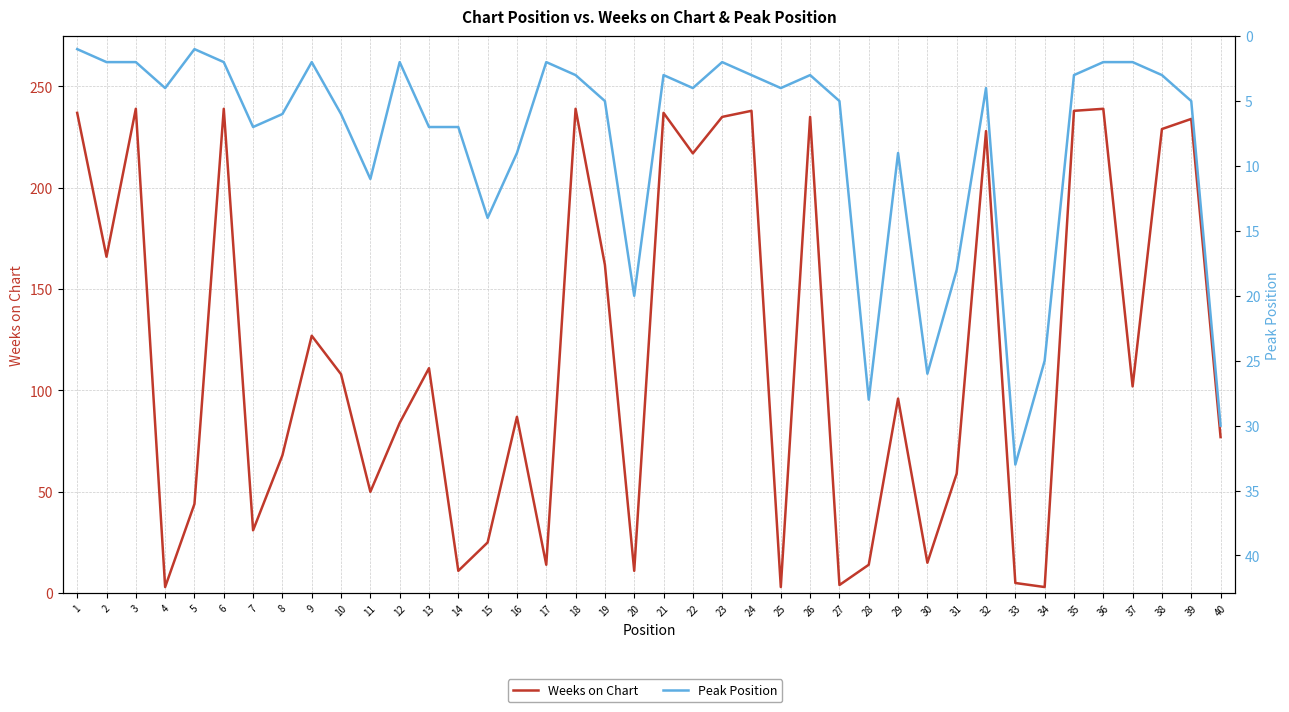

At 33, list the series in order from largest to smallest.

Peak Position, Weeks on Chart